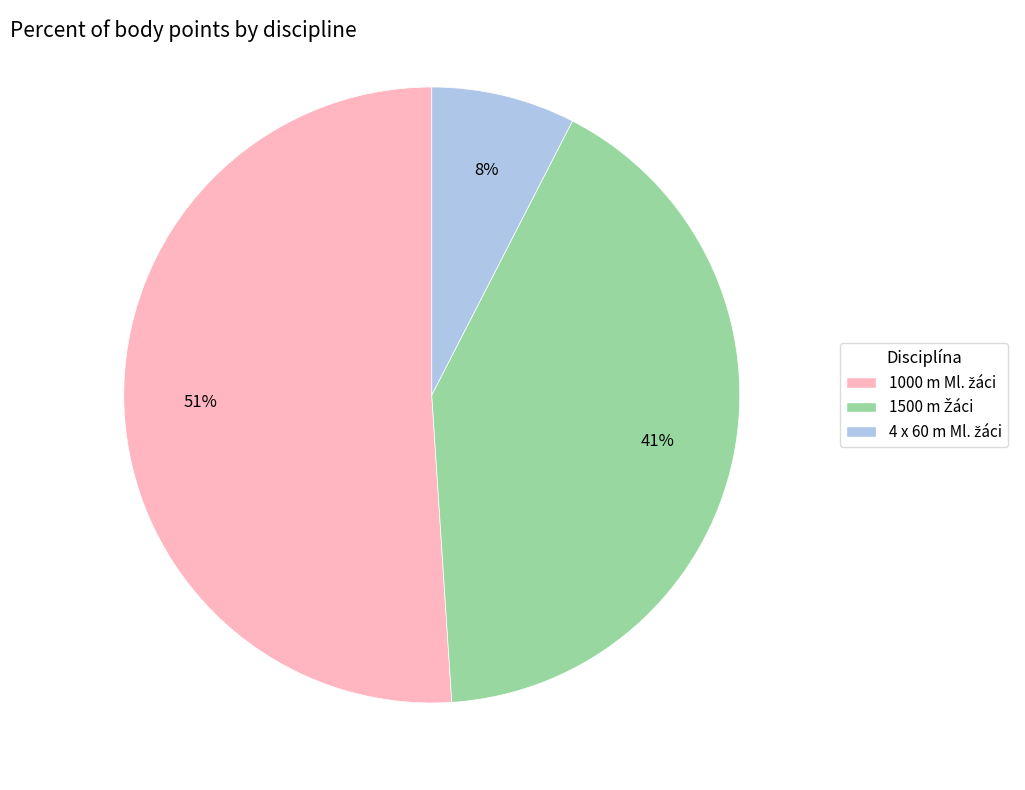

To the nearest percent, what is the difference between the largest and smallest slice percentages?

43%